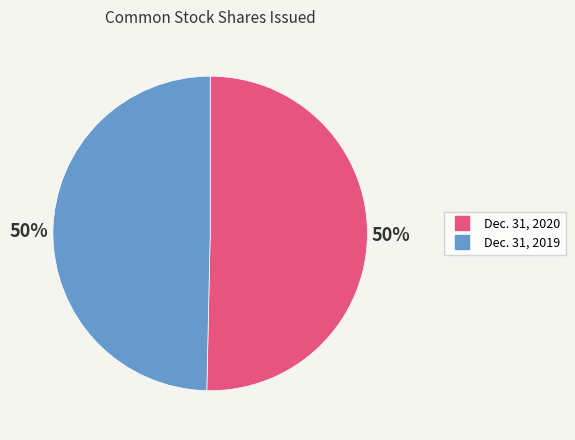

To the nearest percent, what is the average slice percentage?

50%